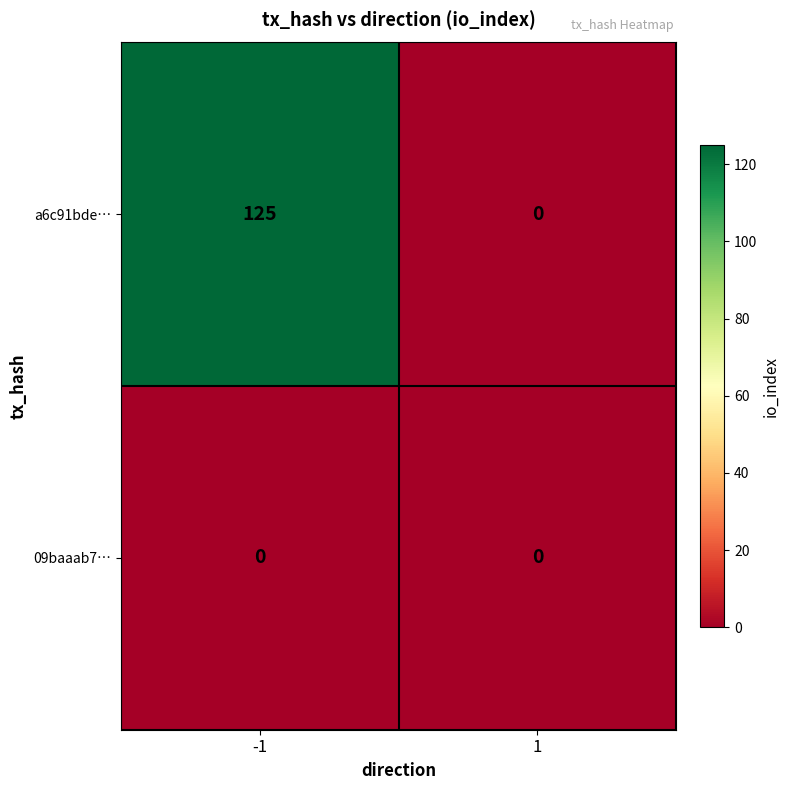

Which series has the widest spread of values?

a6c91bde…